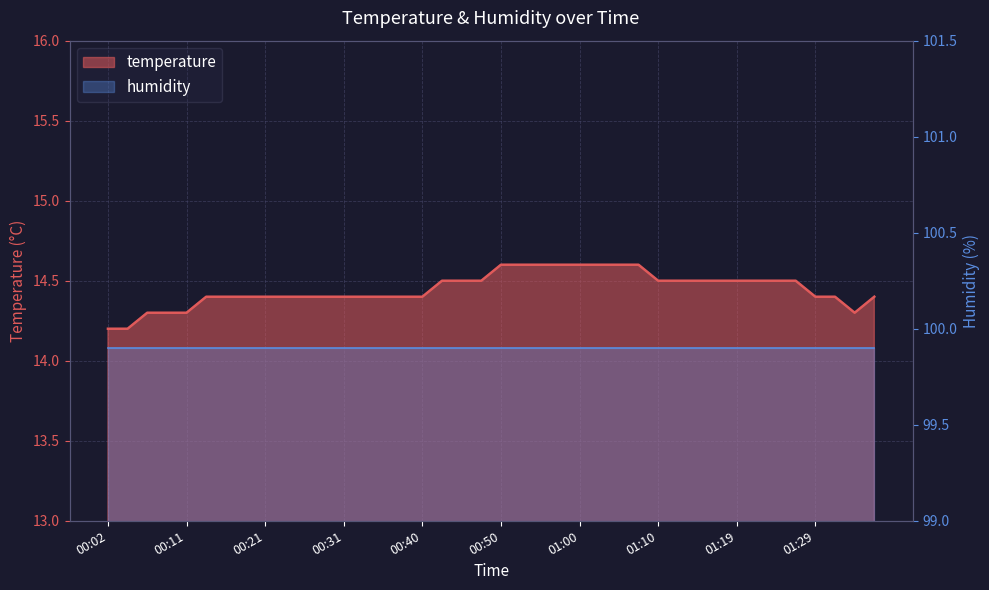

Reading left to right, what are all the values shown in this chart?

00:02=14.2	00:04=14.2	00:06=14.3	00:09=14.3	00:11=14.3	00:14=14.4	00:16=14.4	00:19=14.4	00:21=14.4	00:23=14.4	00:26=14.4	00:28=14.4	00:31=14.4	00:33=14.4	00:36=14.4	00:38=14.4	00:40=14.4	00:43=14.5	00:45=14.5	00:48=14.5	00:50=14.6	00:53=14.6	00:55=14.6	00:58=14.6	01:00=14.6	01:02=14.6	01:05=14.6	01:07=14.6	01:10=14.5	01:12=14.5	01:15=14.5	01:17=14.5	01:19=14.5	01:22=14.5	01:24=14.5	01:27=14.5	01:29=14.4	01:32=14.4	01:34=14.3	01:36=14.4